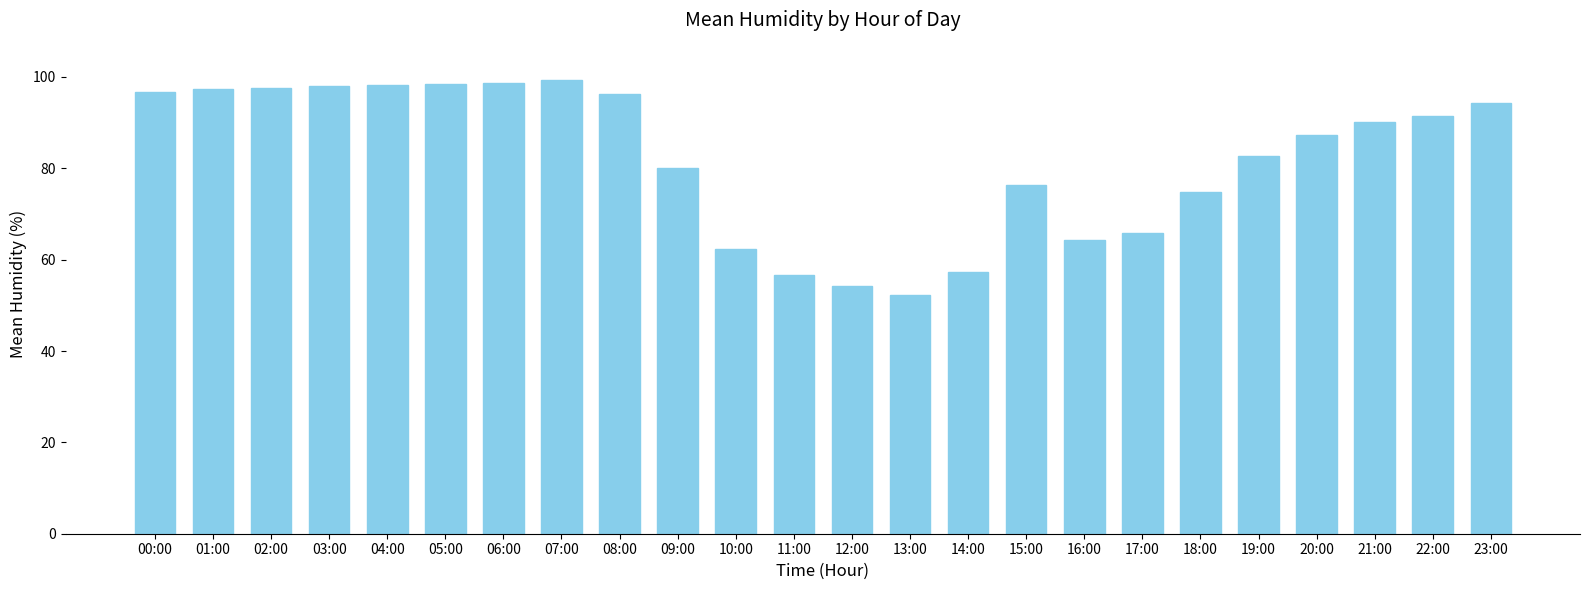

Which label corresponds to the smallest value in the chart?

13:00